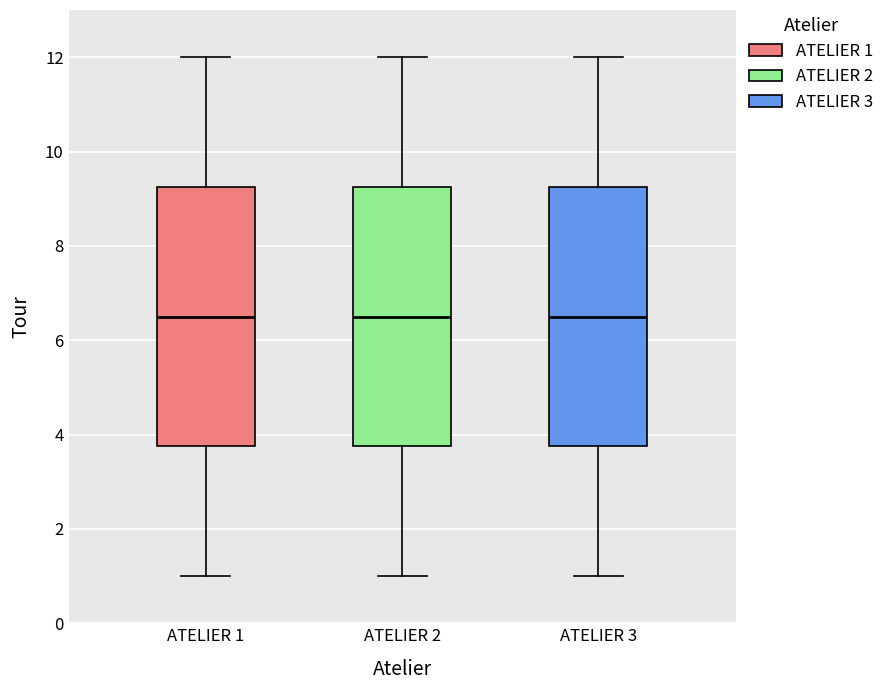

Reading left to right, transcribe this box plot: for each box, give where its median line is, the range the box spans, and where its two whiskers end, as read against the y-axis. The values are not printed on the chart, so give them approximately, as read against the axis.

ATELIER 1: median 6.6, box 3.8 to 9.2, whiskers 1.0 to 12.0
ATELIER 2: median 6.6, box 3.8 to 9.2, whiskers 1.0 to 12.0
ATELIER 3: median 6.6, box 3.8 to 9.2, whiskers 1.0 to 12.0